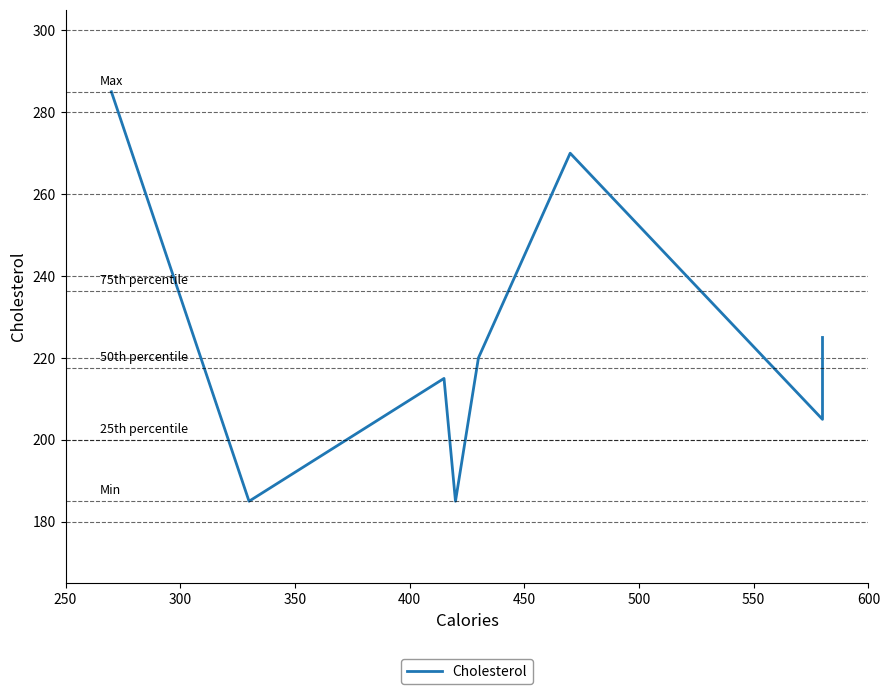

Is it true that the value at 350 is 57?

False